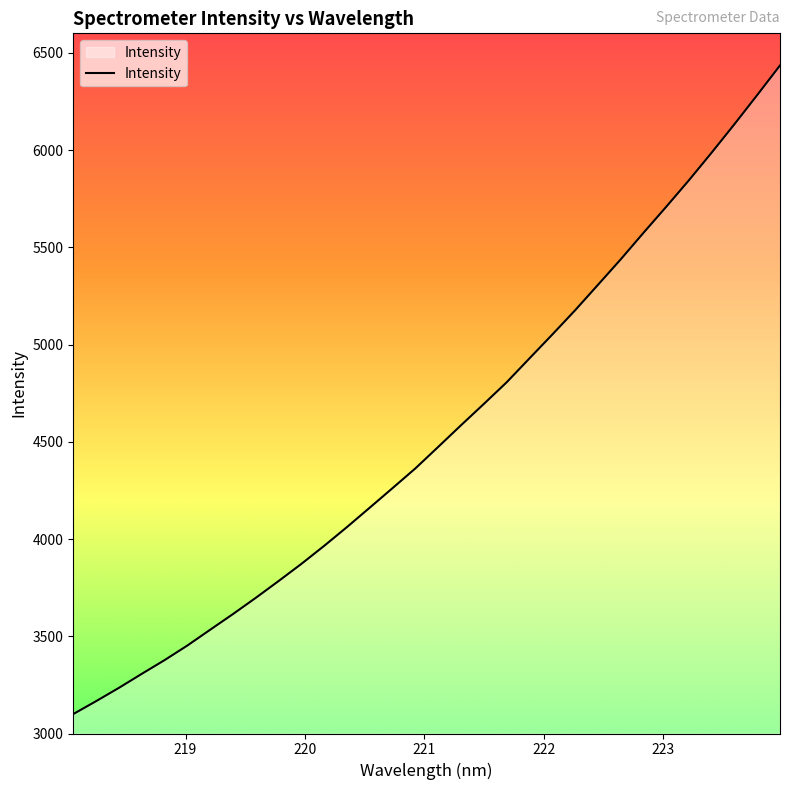

What is the maximum value shown in the chart?

6435.0